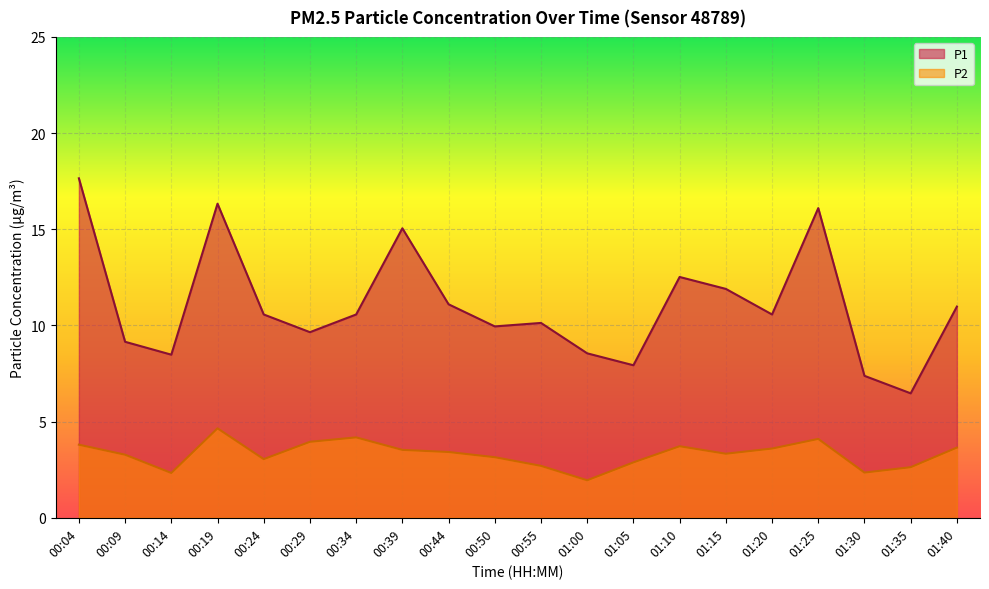

How many values in the P2 series exceed 3?

14